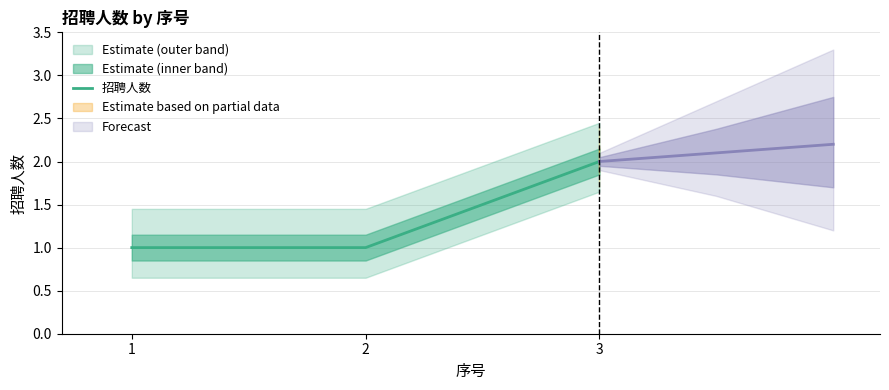

How many series are shown in this chart?

1